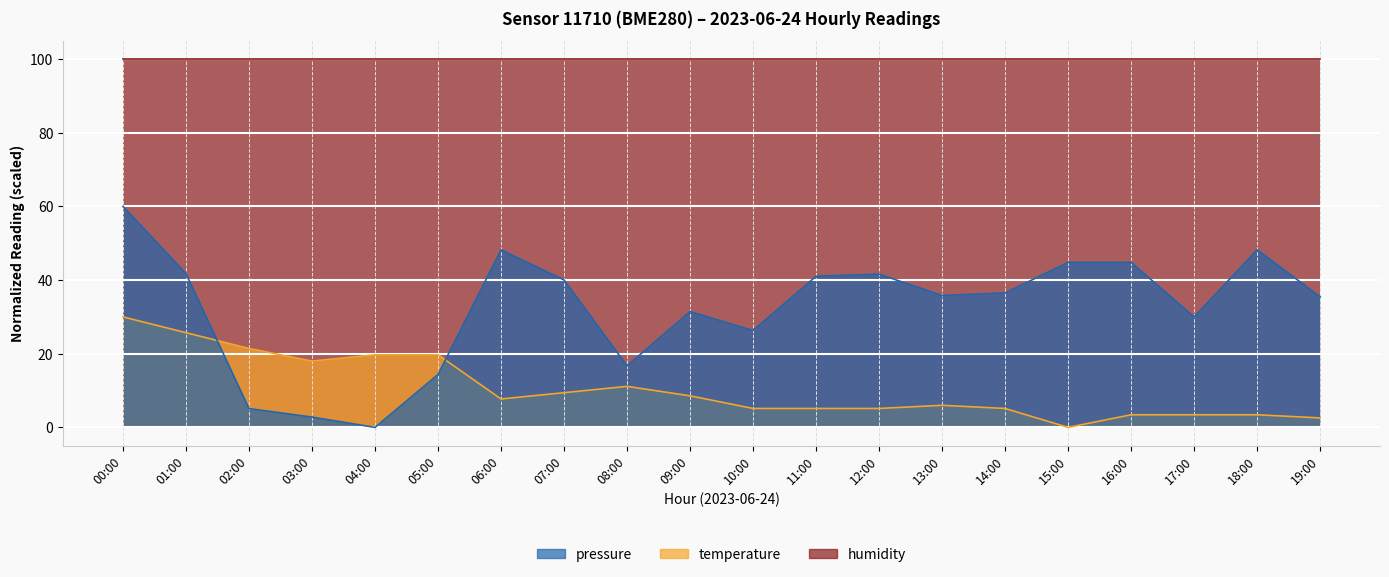

How many values in the temperature series are below 7?

10